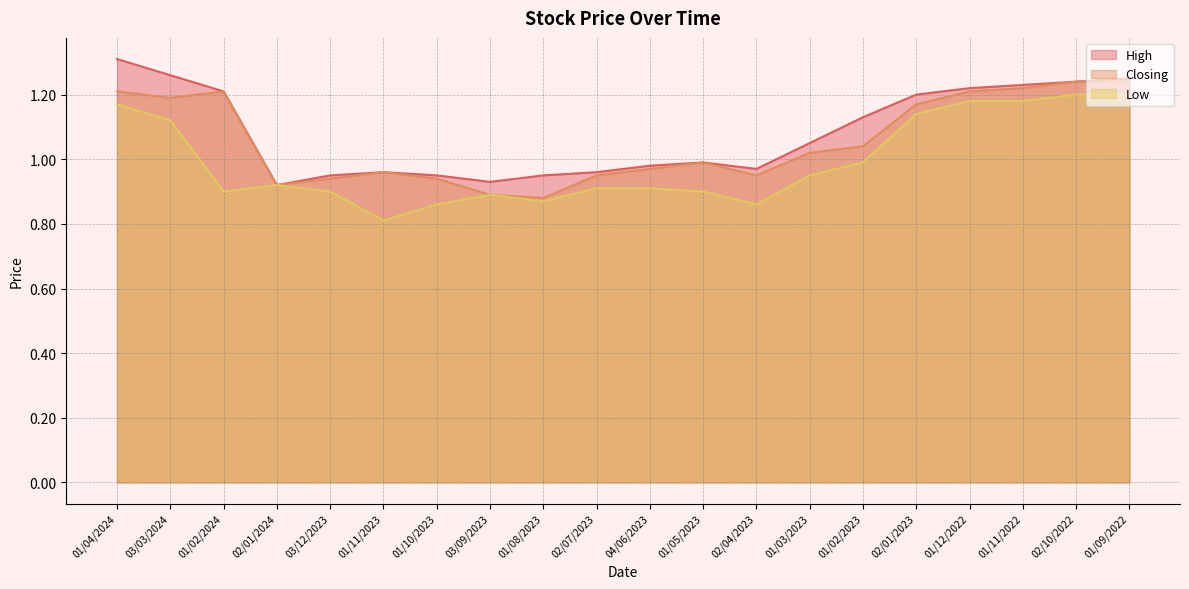

Does the chart have visible grid lines?

Yes